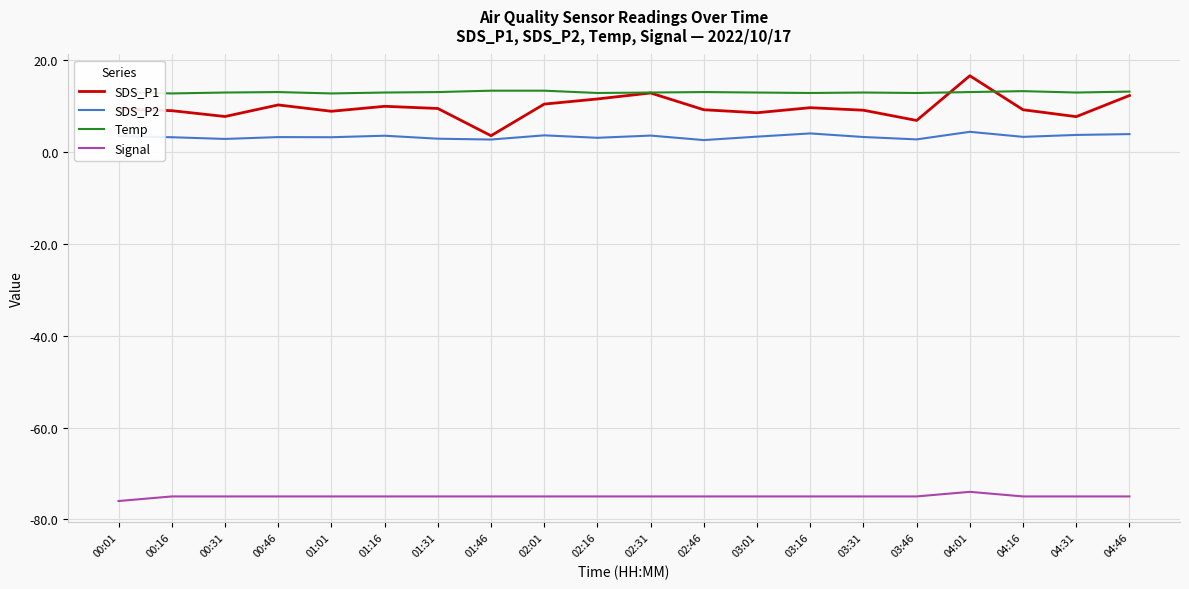

In SDS_P2, how many points are lower than both neighbors (excluding endpoints)?

7